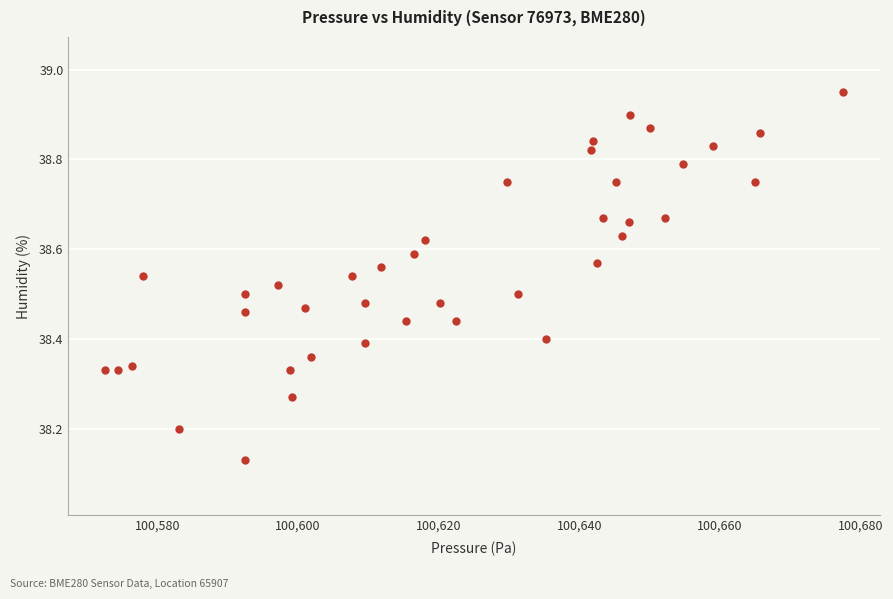

What is the range of X values (max minus min)?

104.9